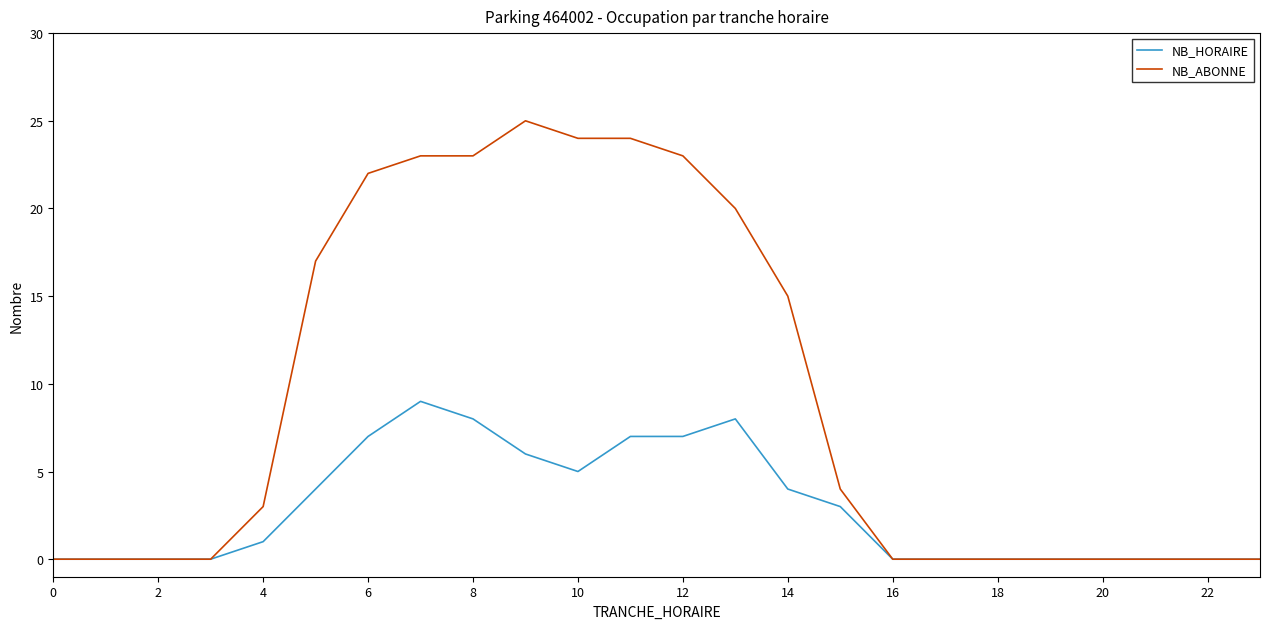

What is the average value of the NB_ABONNE series?

9